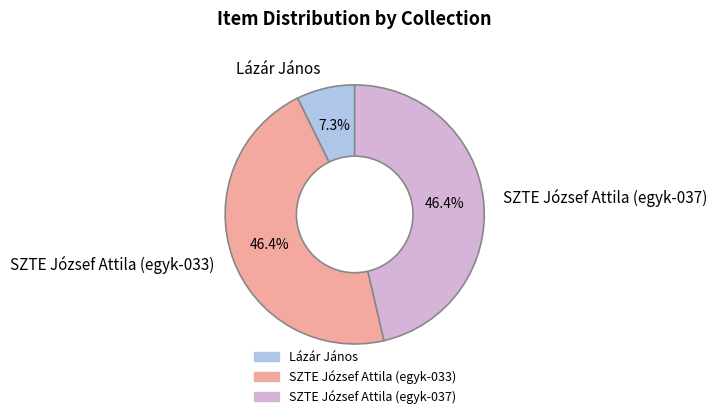

What is the smallest slice in the pie chart?

Lázár János